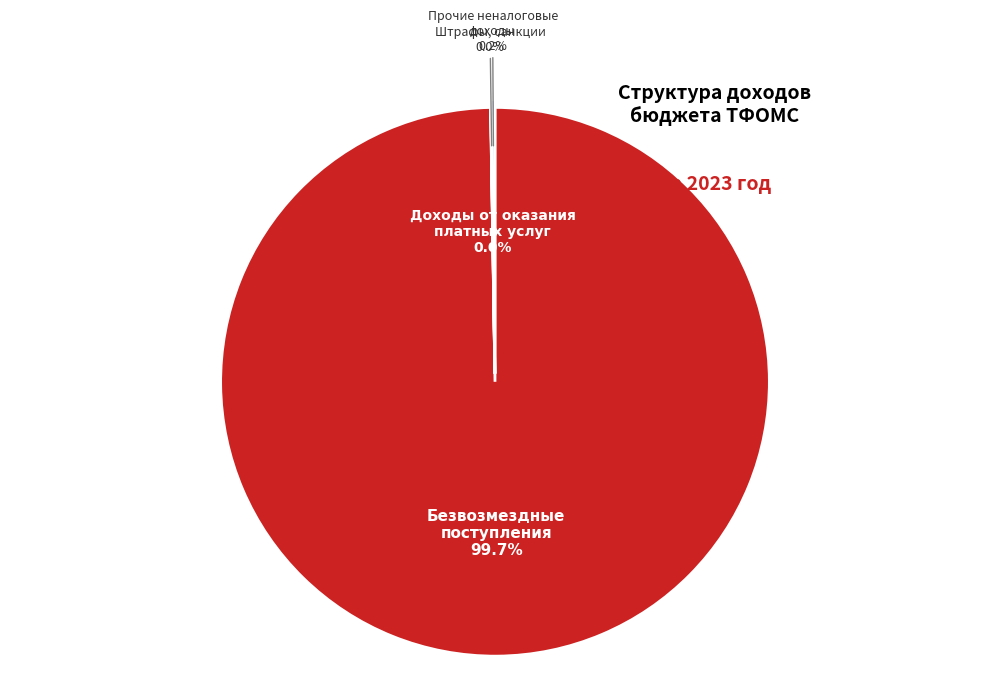

Which category has the smallest portion of the pie?

Доходы от оказания
платных услуг